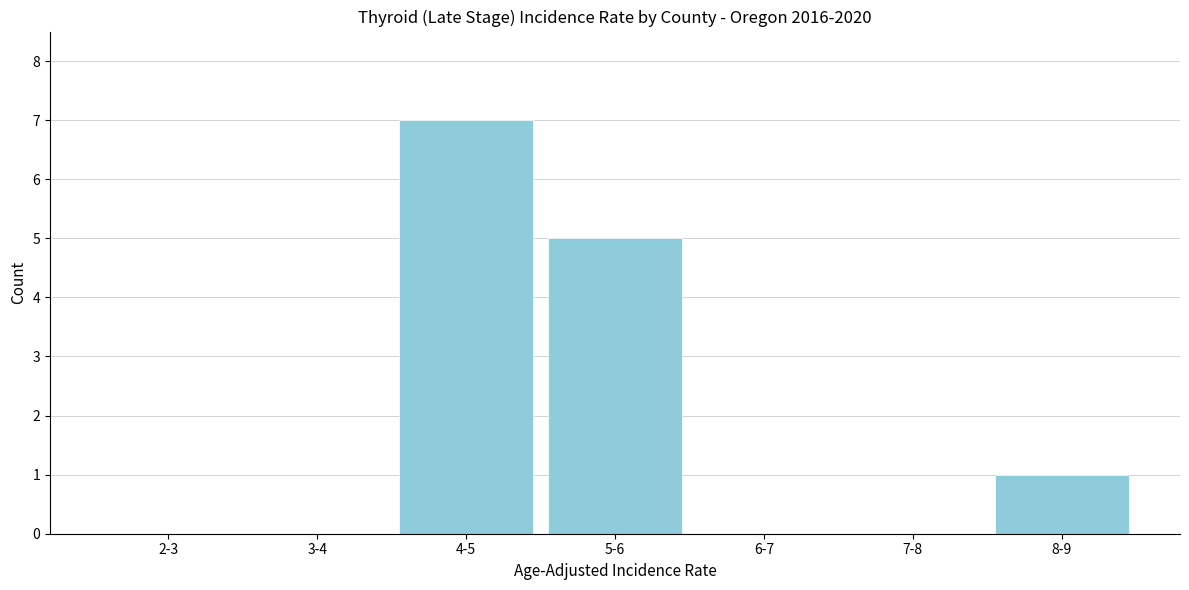

Reading left to right, list all the values displayed in this chart.

2-3=0	3-4=0	4-5=7	5-6=5	6-7=0	7-8=0	8-9=1